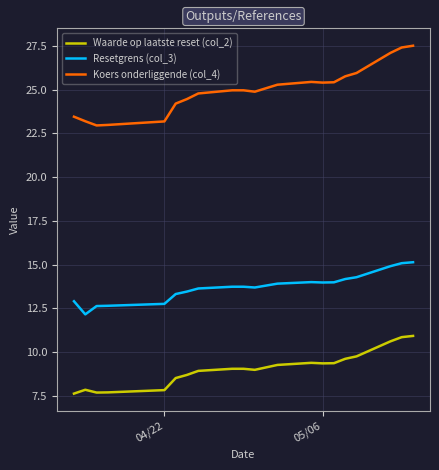

Rank the series by their maximum value, from lowest to highest.

Waarde op laatste reset (col_2), Resetgrens (col_3), Koers onderliggende (col_4)